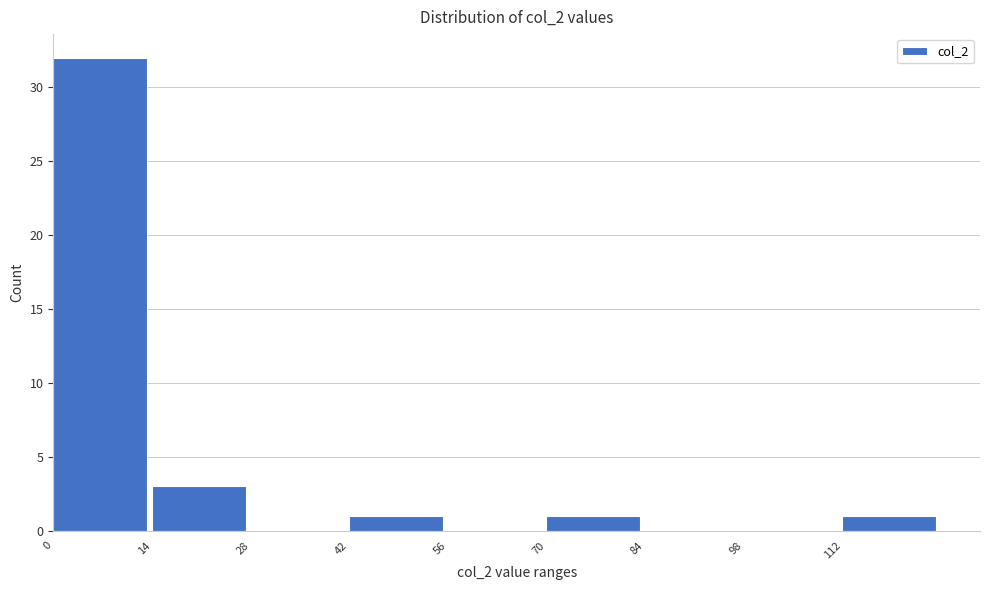

Reading left to right, list every bar in this chart as the range it spans on the x-axis followed by its height. The values are not printed on the chart, so give them approximately, as read against the axis.

0 to 14: 32
14 to 28: 3
28 to 42: 0
42 to 56: 1
56 to 70: 0
70 to 84: 1
84 to 98: 0
98 to 112: 0
112 to 126: 1